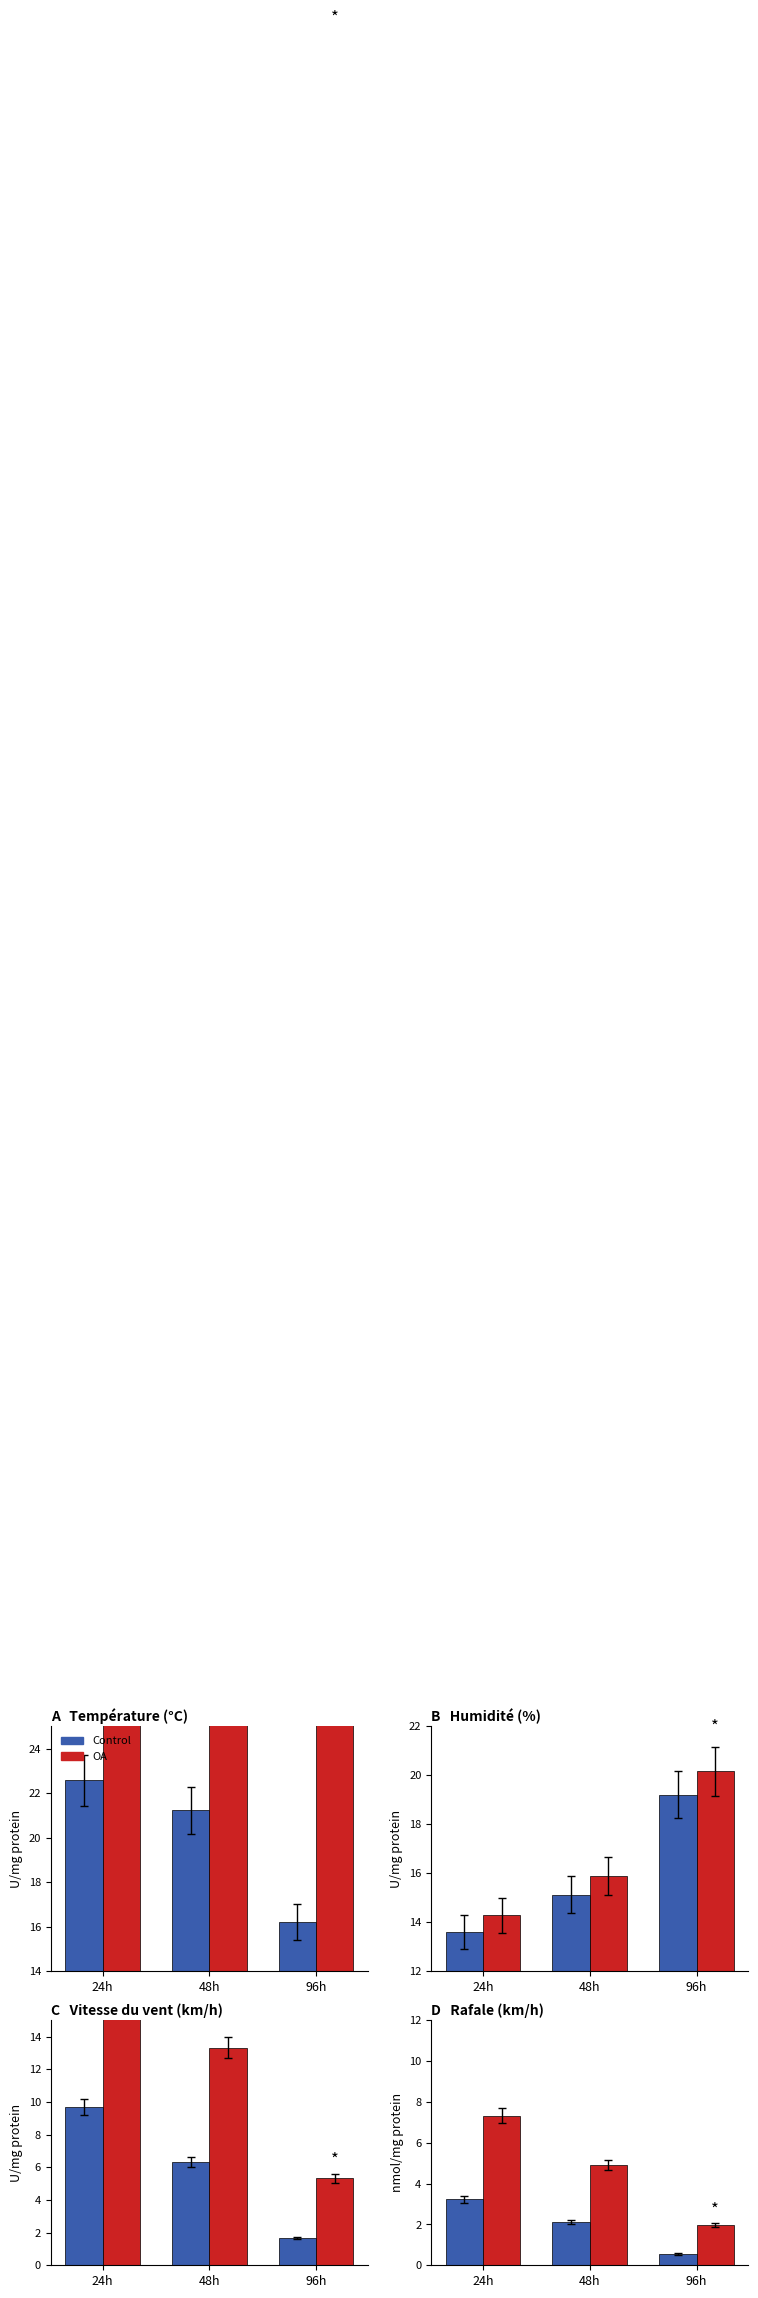

At how many categories does at least one series exceed 4?

2